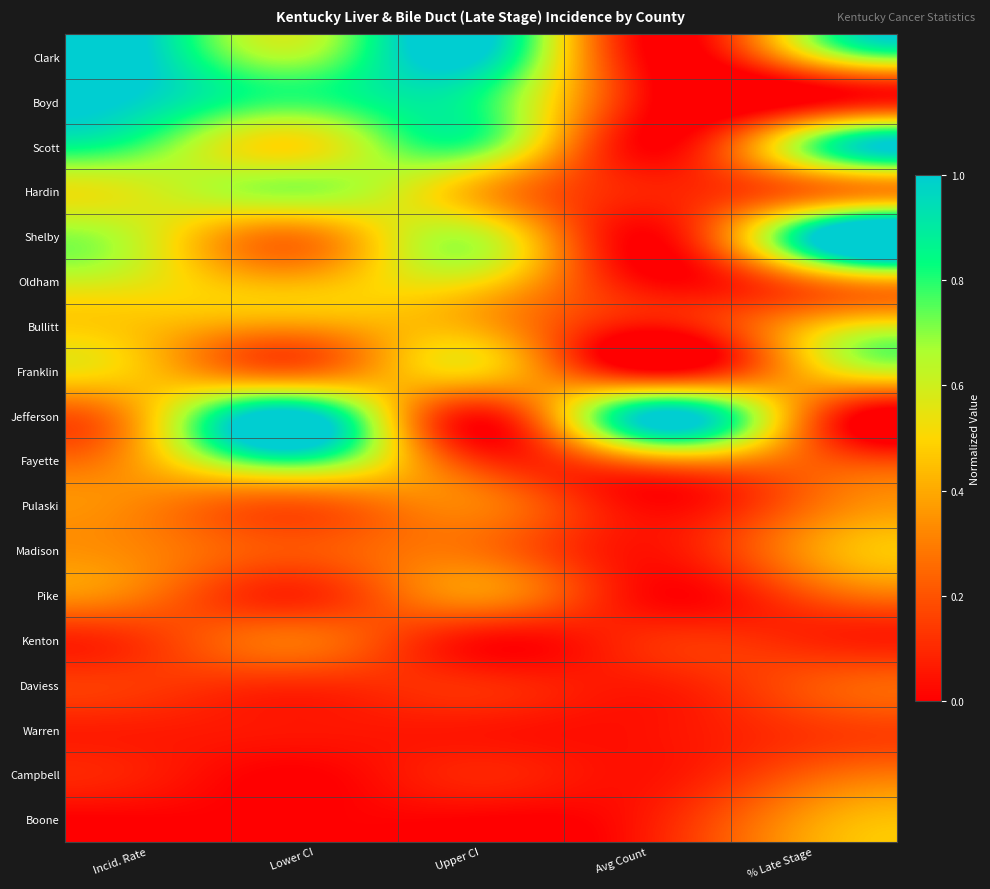

Reading left to right, list all the values displayed in this chart.

Clark: Incid. Rate=1.0	Lower CI=0.7	Upper CI=1.0	Avg Count=0.0	% Late Stage=0.5
Boyd: Incid. Rate=1.0	Lower CI=0.8	Upper CI=0.8	Avg Count=0.0	% Late Stage=0.0
Scott: Incid. Rate=0.8	Lower CI=0.5	Upper CI=0.8	Avg Count=0.0	% Late Stage=0.8
Hardin: Incid. Rate=0.6	Lower CI=0.7	Upper CI=0.4	Avg Count=0.1	% Late Stage=0.3
Shelby: Incid. Rate=0.6	Lower CI=0.3	Upper CI=0.6	Avg Count=0.0	% Late Stage=1.0
Oldham: Incid. Rate=0.6	Lower CI=0.4	Upper CI=0.5	Avg Count=0.0	% Late Stage=0.3
Bullitt: Incid. Rate=0.4	Lower CI=0.4	Upper CI=0.4	Avg Count=0.0	% Late Stage=0.4
Franklin: Incid. Rate=0.4	Lower CI=0.3	Upper CI=0.5	Avg Count=0.0	% Late Stage=0.5
Jefferson: Incid. Rate=0.4	Lower CI=1.0	Upper CI=0.1	Avg Count=1.0	% Late Stage=0.2
Fayette: Incid. Rate=0.4	Lower CI=0.8	Upper CI=0.1	Avg Count=0.3	% Late Stage=0.2
Pulaski: Incid. Rate=0.3	Lower CI=0.2	Upper CI=0.3	Avg Count=0.0	% Late Stage=0.3
Madison: Incid. Rate=0.3	Lower CI=0.2	Upper CI=0.3	Avg Count=0.0	% Late Stage=0.4
Pike: Incid. Rate=0.3	Lower CI=0.1	Upper CI=0.3	Avg Count=0.0	% Late Stage=0.2
Kenton: Incid. Rate=0.1	Lower CI=0.3	Upper CI=0.0	Avg Count=0.1	% Late Stage=0.1
Daviess: Incid. Rate=0.1	Lower CI=0.1	Upper CI=0.1	Avg Count=0.1	% Late Stage=0.2
Warren: Incid. Rate=0.1	Lower CI=0.1	Upper CI=0.1	Avg Count=0.0	% Late Stage=0.1
Campbell: Incid. Rate=0.1	Lower CI=0.0	Upper CI=0.1	Avg Count=0.0	% Late Stage=0.2
Boone: Incid. Rate=0.0	Lower CI=0.0	Upper CI=0.0	Avg Count=0.1	% Late Stage=0.4